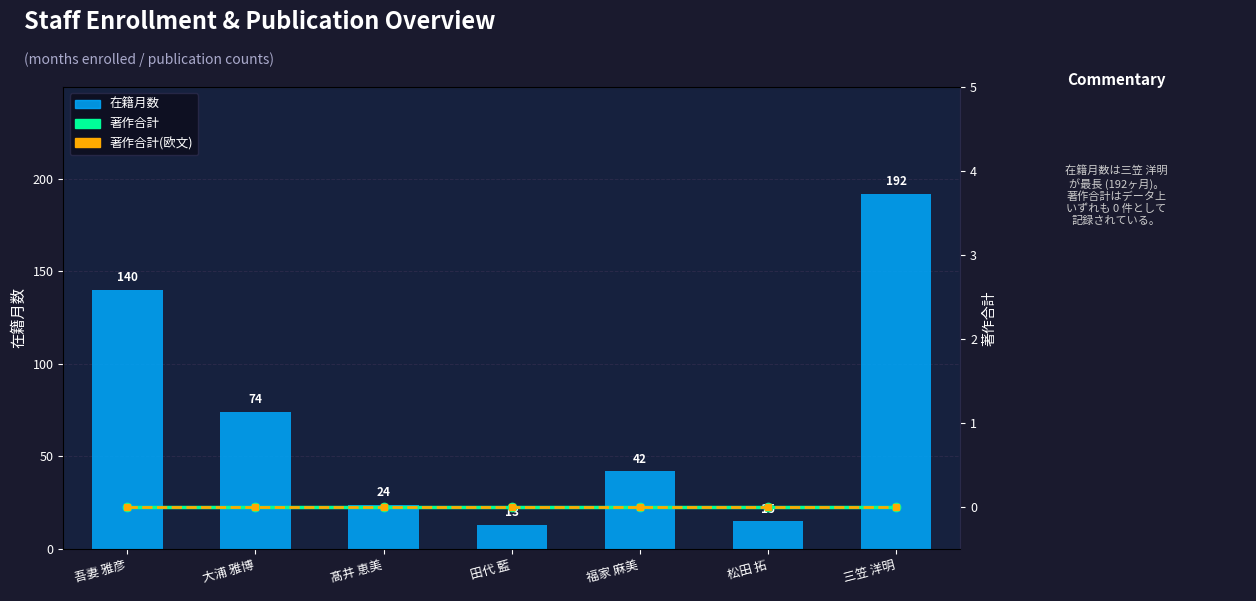

Which category has the highest value across all series?

三笠 洋明